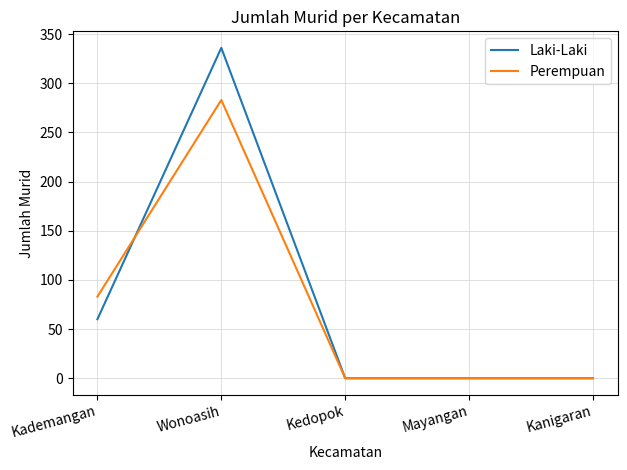

What is the difference between the maximum and minimum values in the Perempuan series?

283